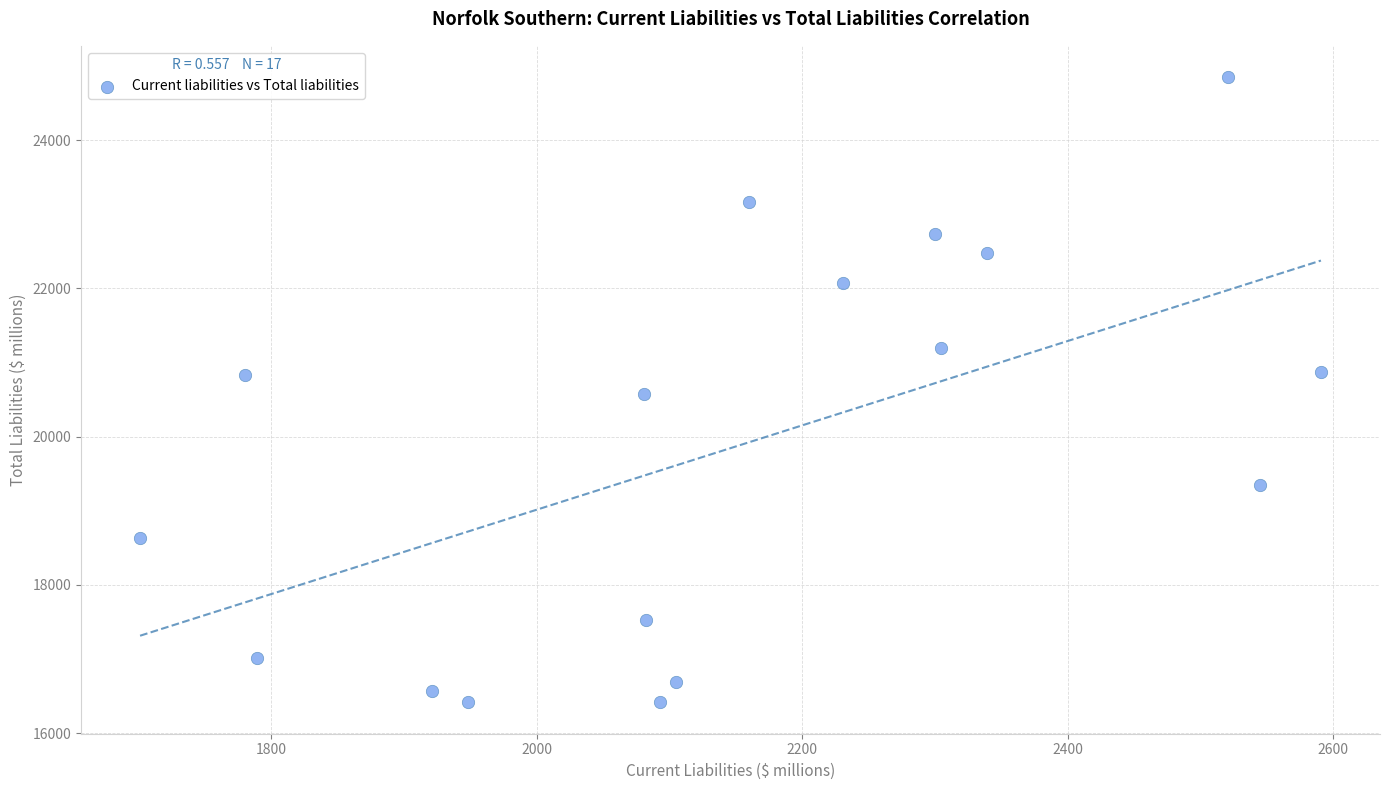

What is the range of Y values (max minus min)?

8439